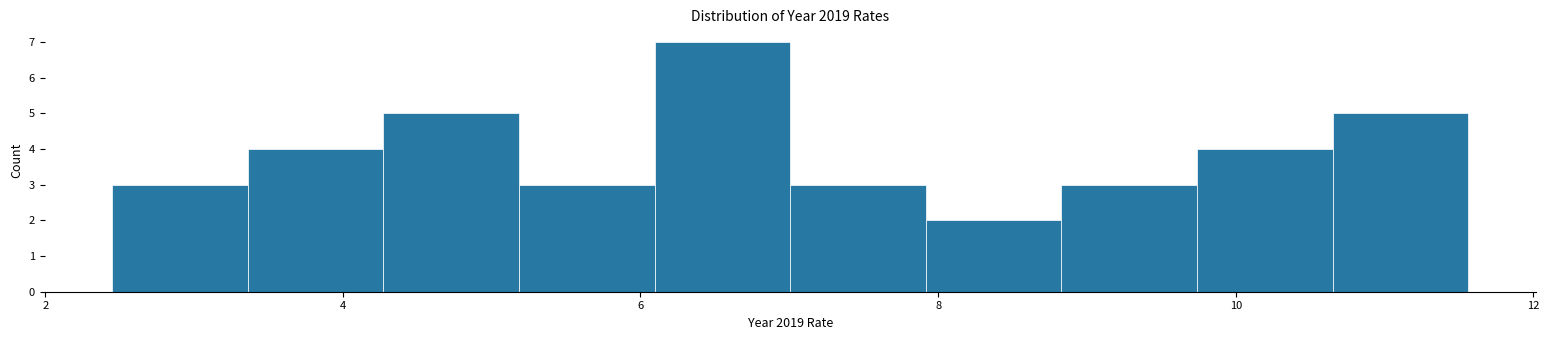

How tall is the bar that spans 2.4 to 3.4 on the x-axis? Neither the bar edges nor the heights are printed on the chart, so give them approximately, as read against the axes.

3